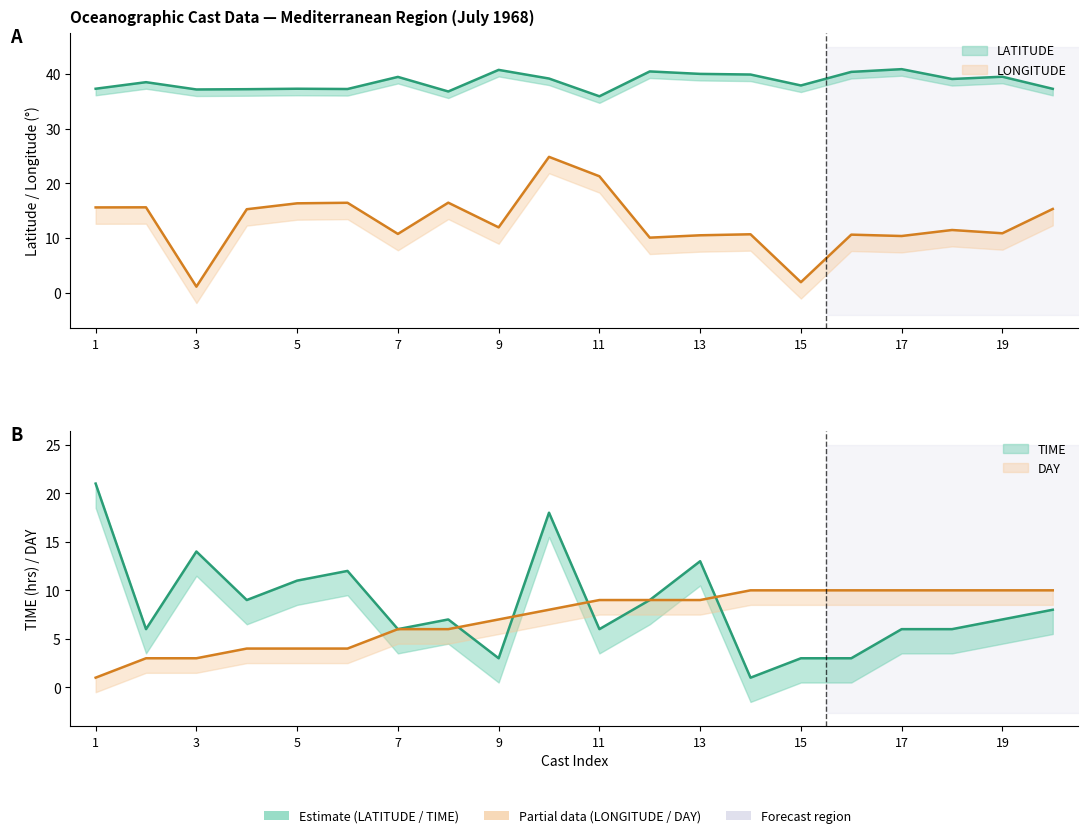

What is the minimum value for LONGITUDE?

1.1